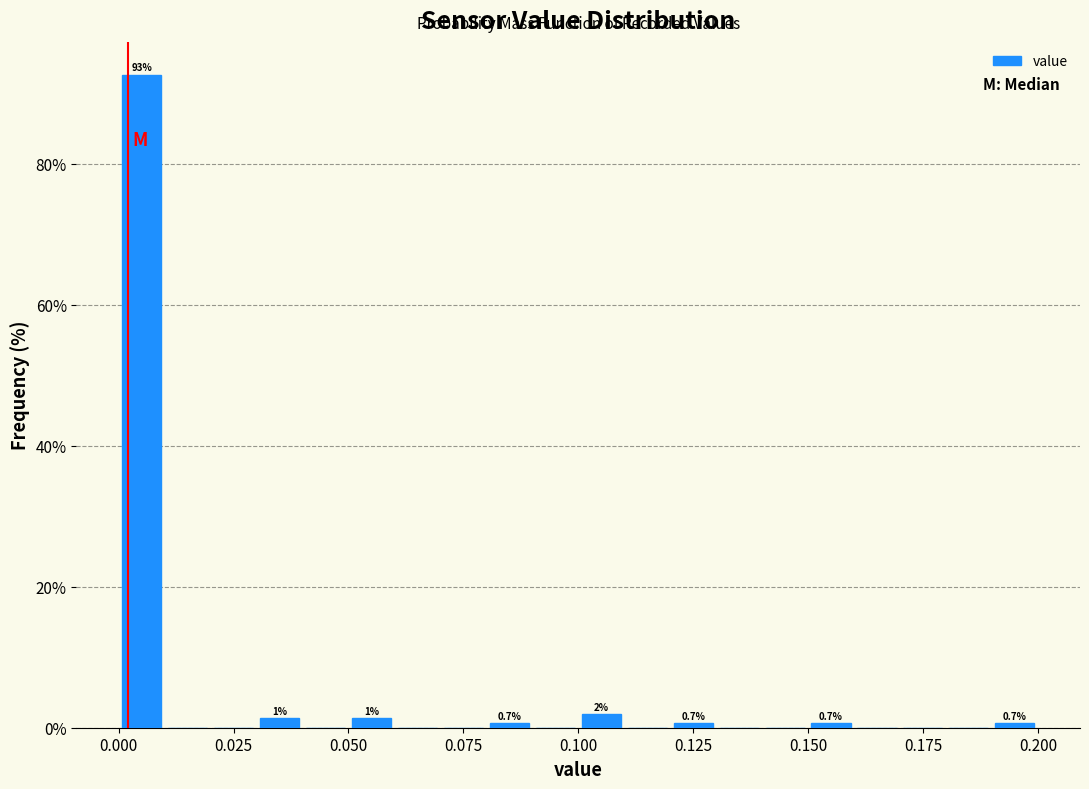

Around what value on the x-axis is the tallest bar? Give the approximate position of its centre, as read against the axis.

0.005